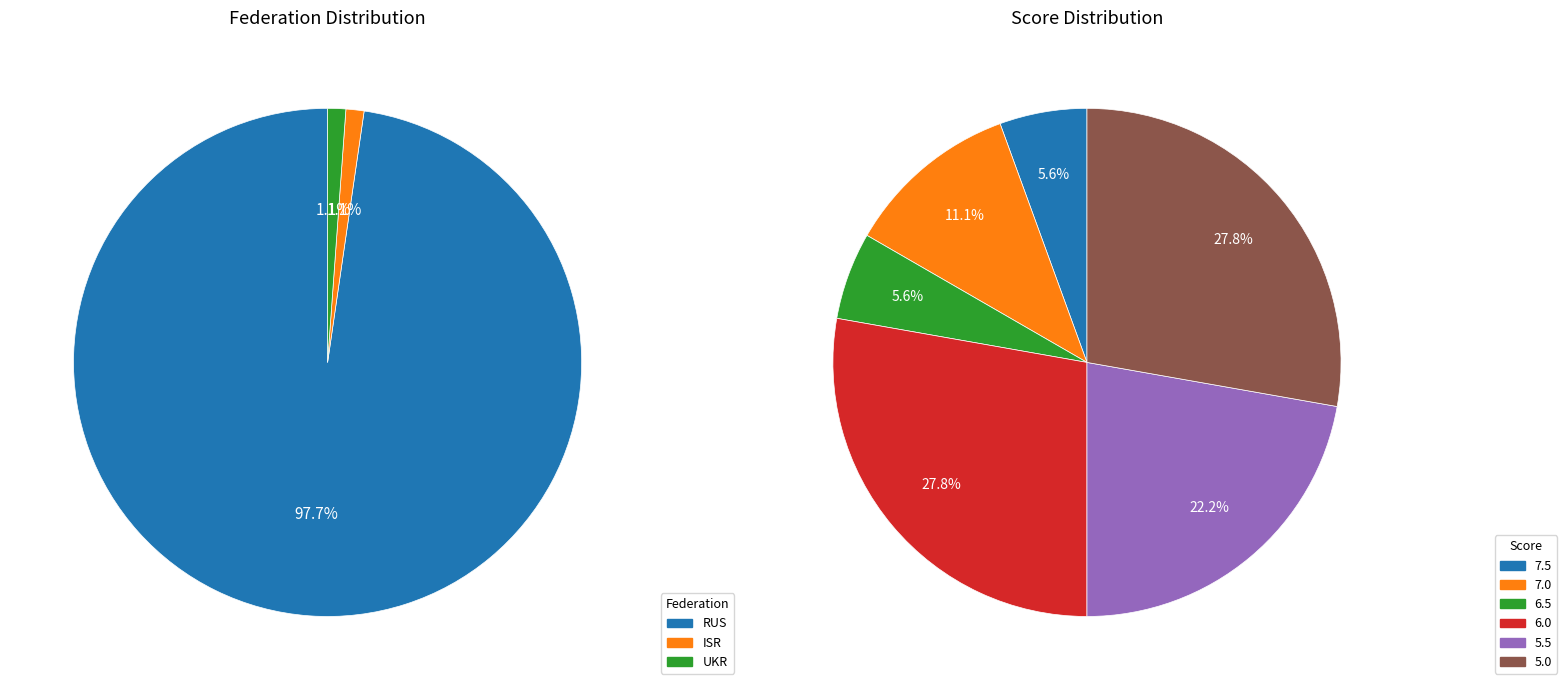

Combined, do UKR and ISR account for over 50%?

No